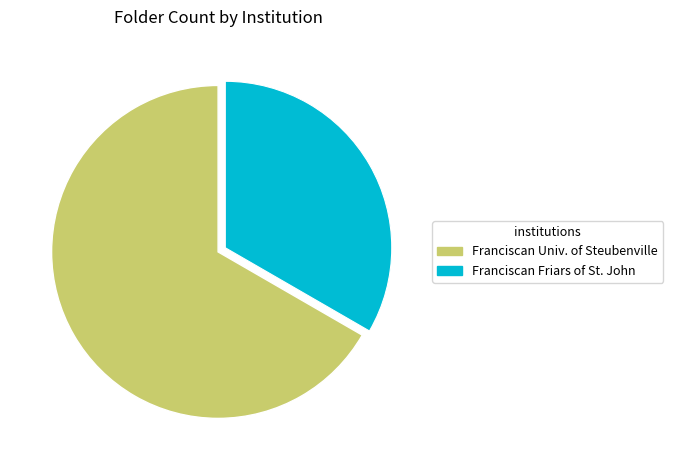

True or false: Franciscan Univ. of Steubenville accounts for 52% of the total.

False